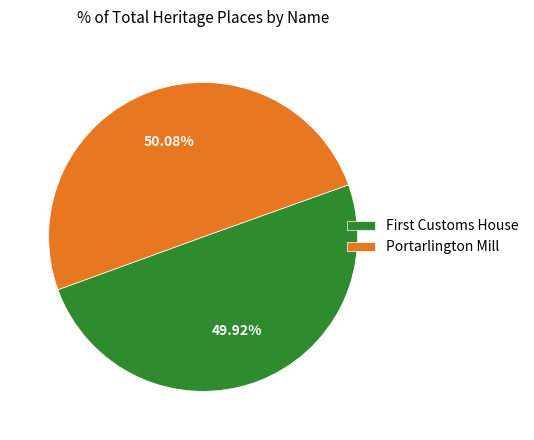

To the nearest percent, what is the average slice percentage?

50%